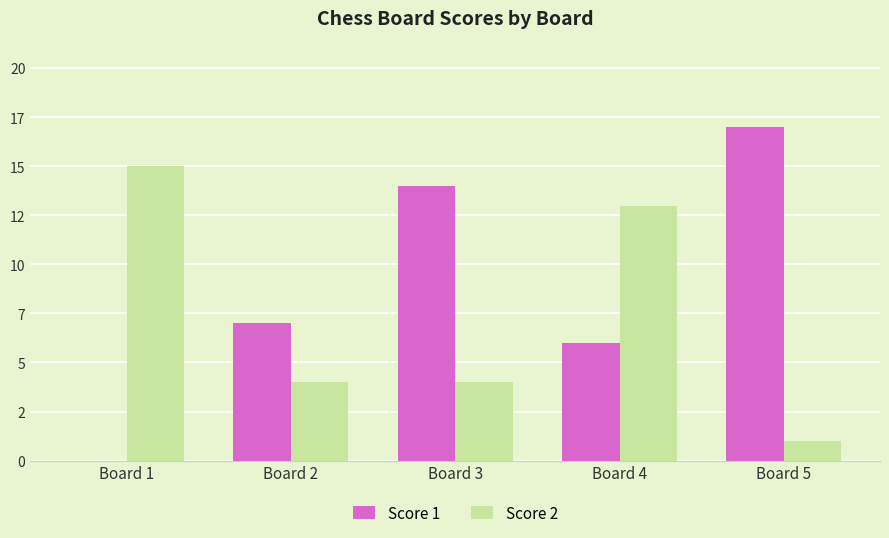

The Score 2 series shows 13 at Board 4. True or false?

True